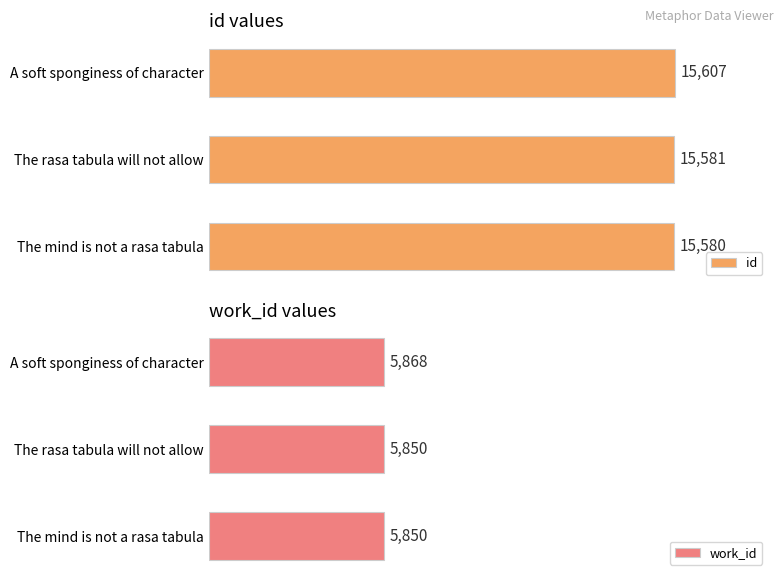

Which category has the highest value in the id series?

A soft sponginess of character